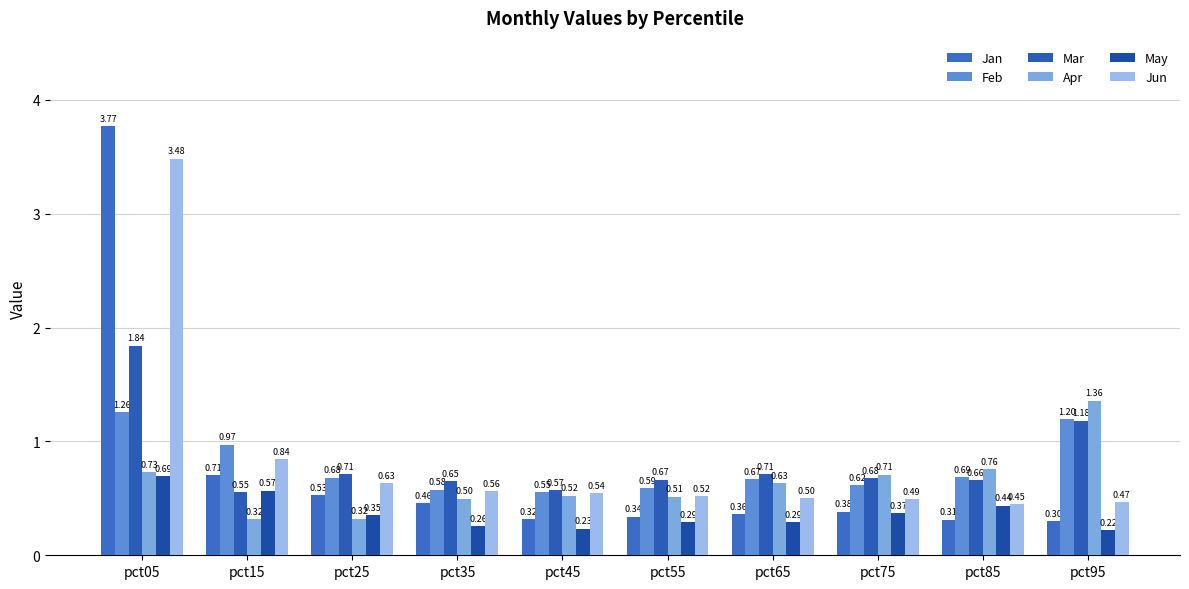

How many bars are there in total?

60